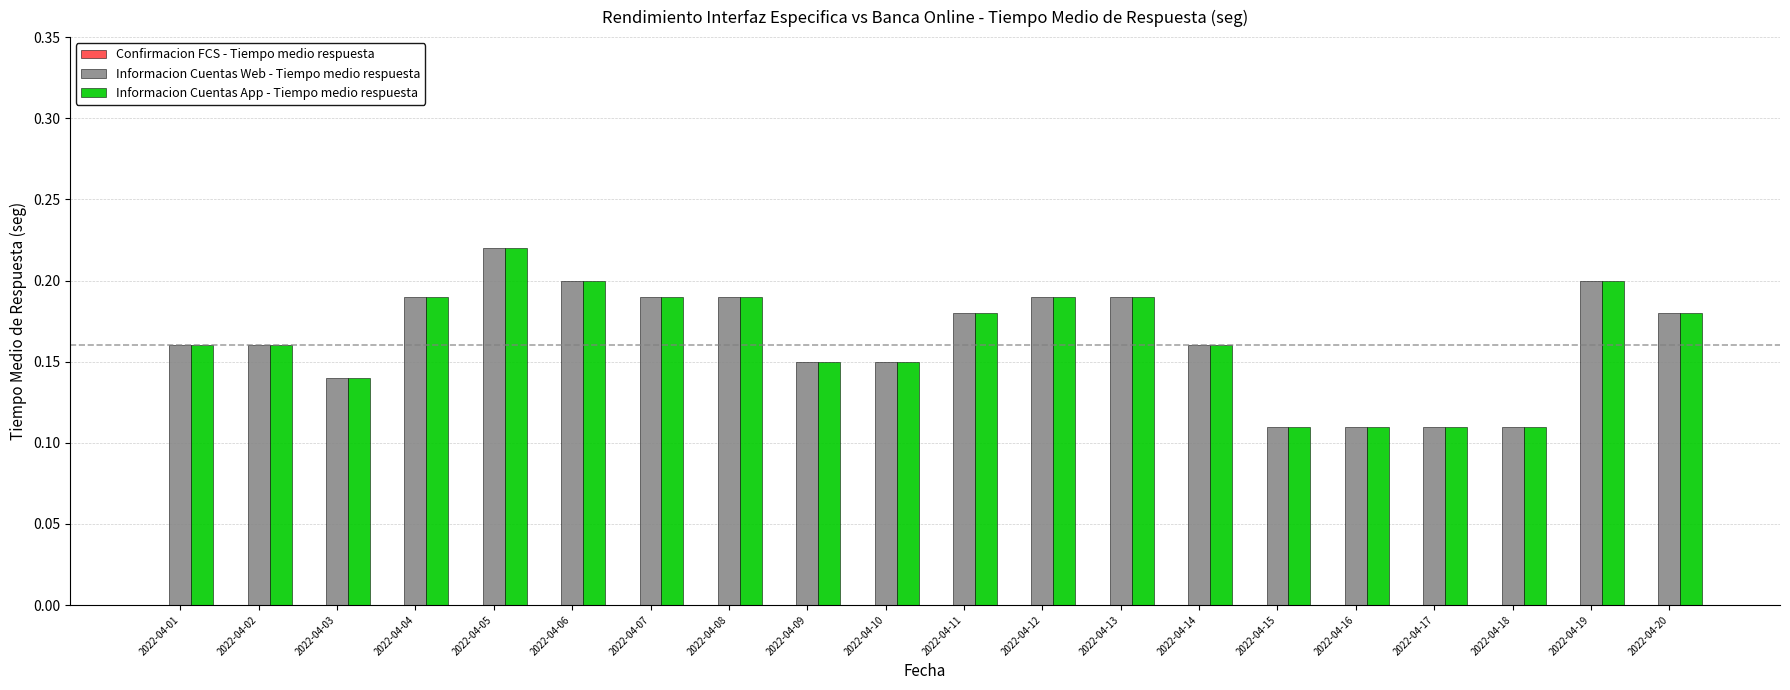

What is the sum of all Informacion Cuentas Web - Tiempo medio respuesta values?

3.3